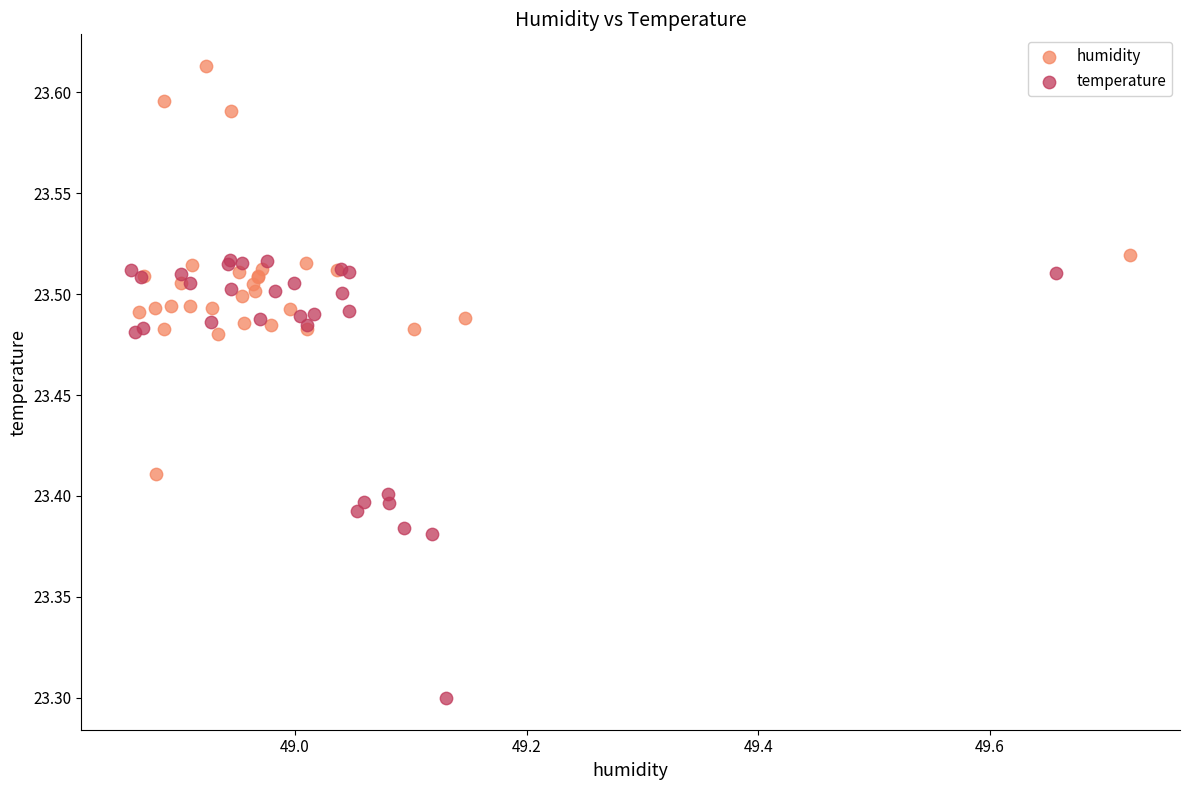

Which series contains the lowest Y value?

temperature